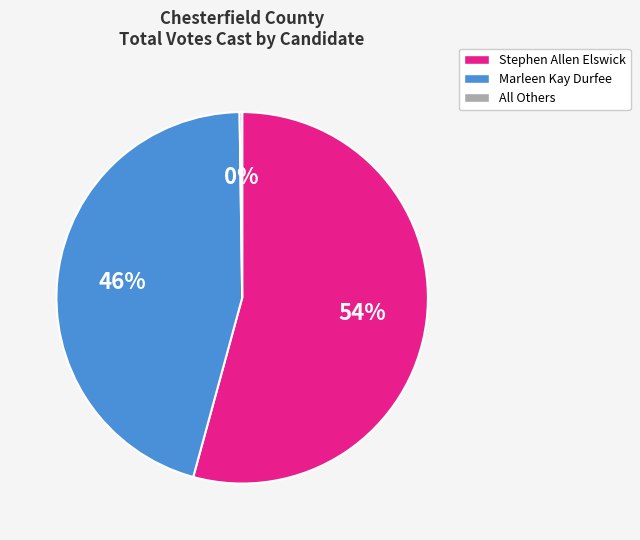

The Marleen Kay Durfee slice represents 46% of the pie. True or false?

True